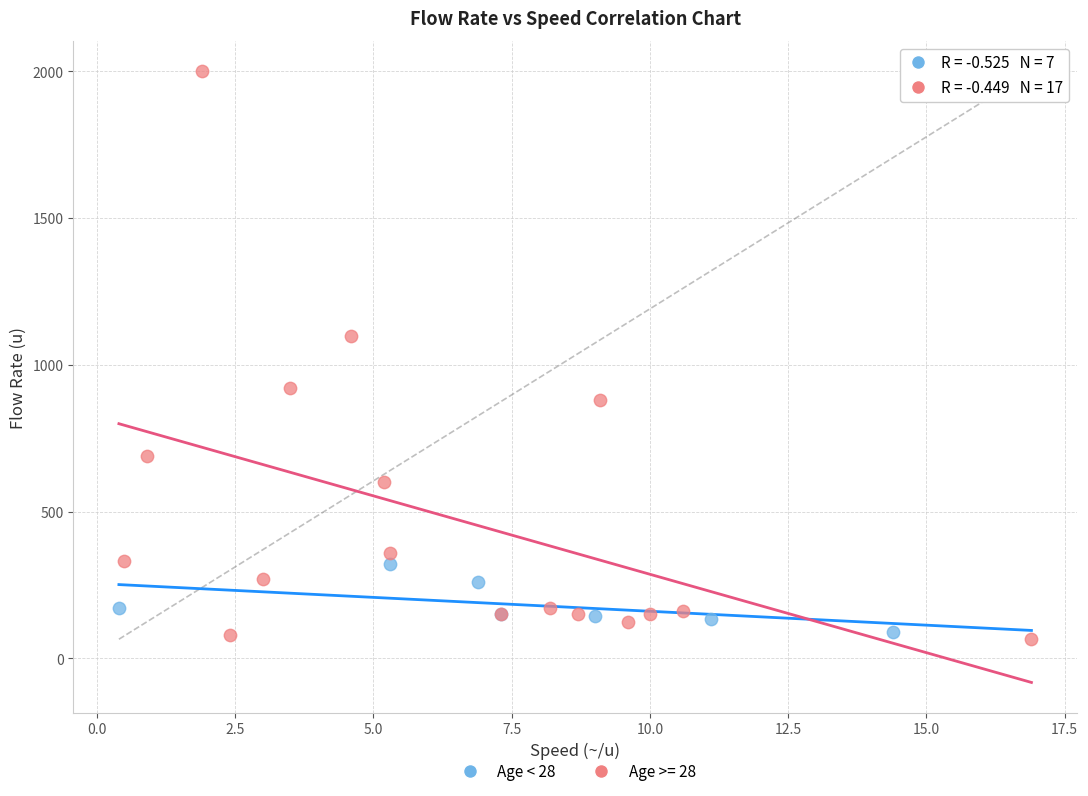

Which series reaches the maximum Y coordinate?

Age >= 28